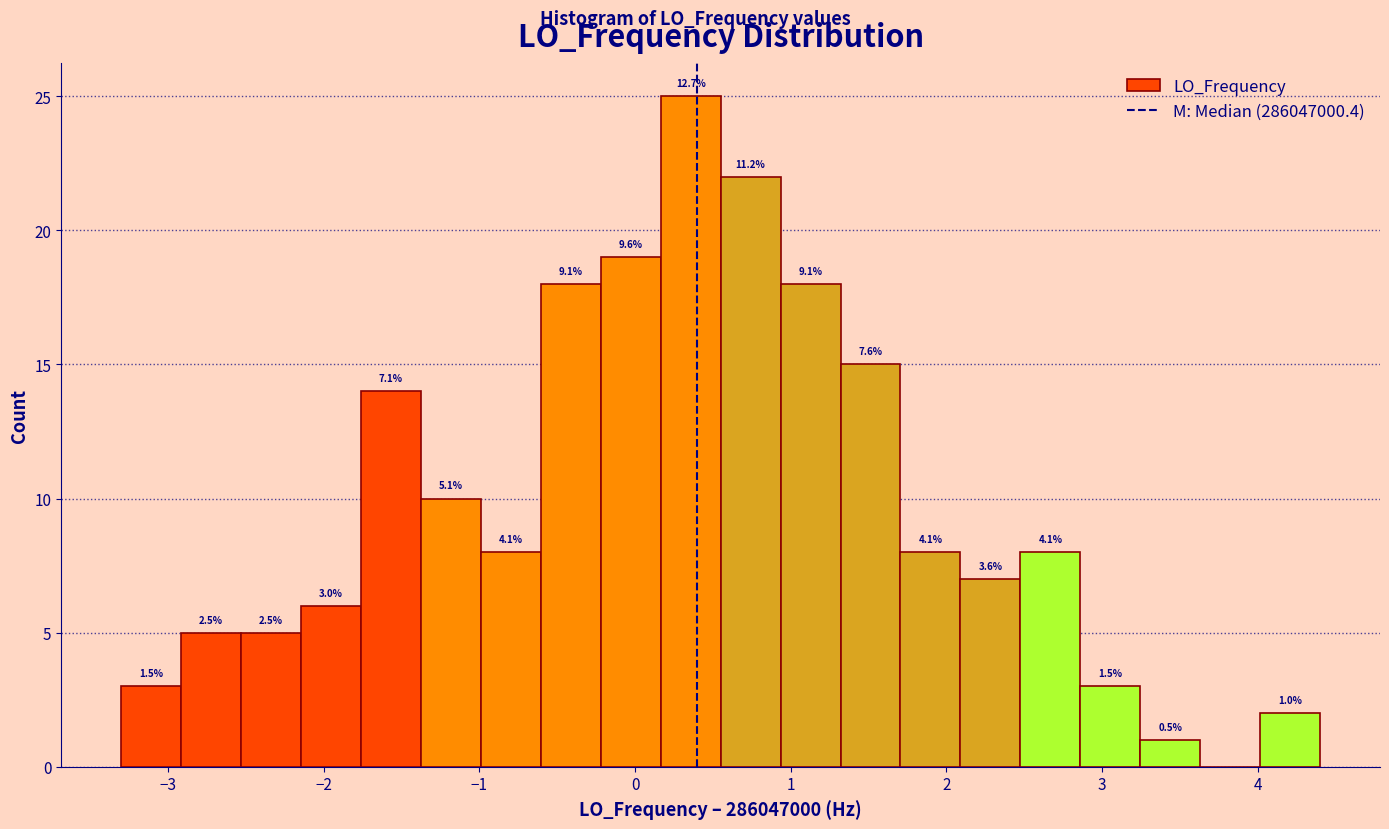

Read against the x-axis, roughly where is the centre of the tallest bar?

0.4